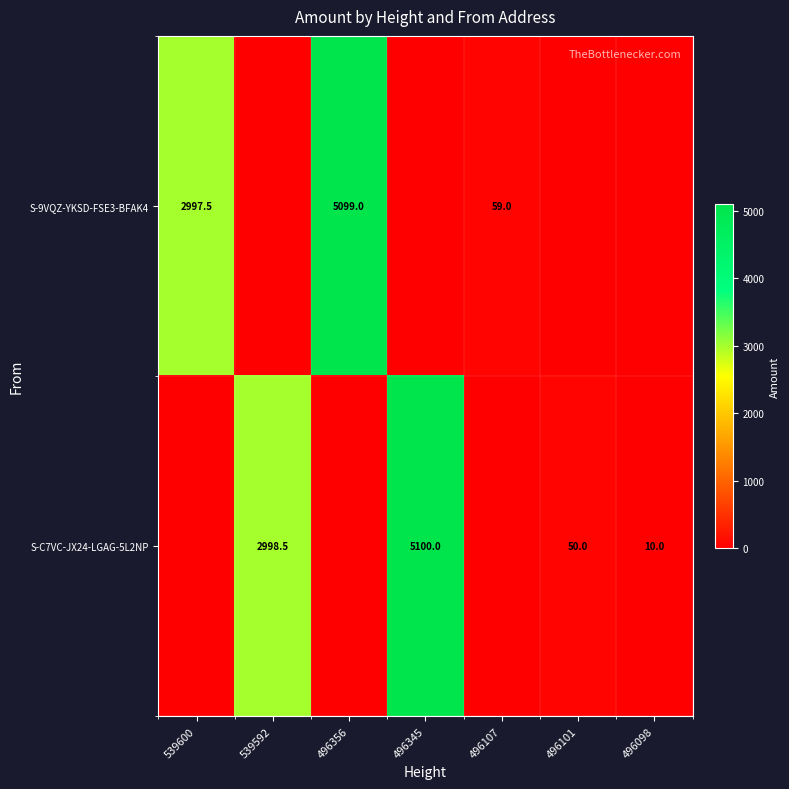

True or false: S-C7VC-JX24-LGAG-5L2NP has a value of 17.6 at 496098.

False